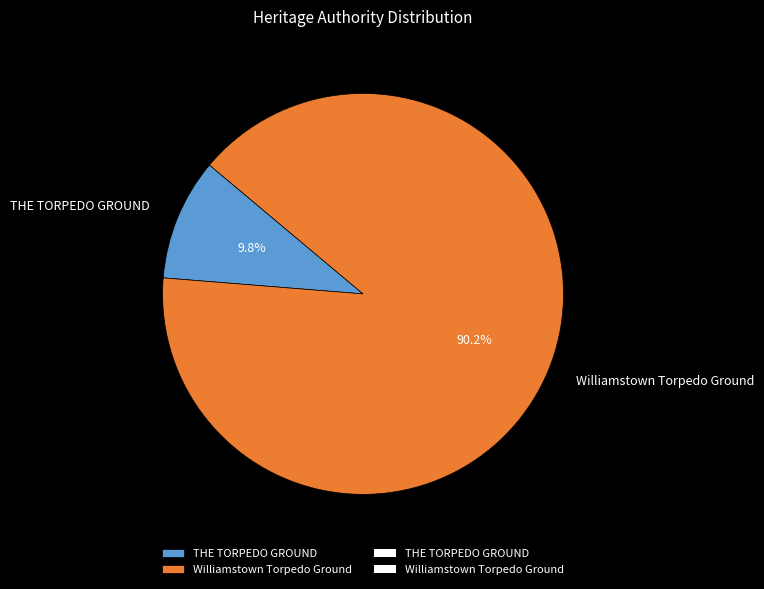

To the nearest percent, what is the combined percentage of Williamstown Torpedo Ground and THE TORPEDO GROUND?

100%